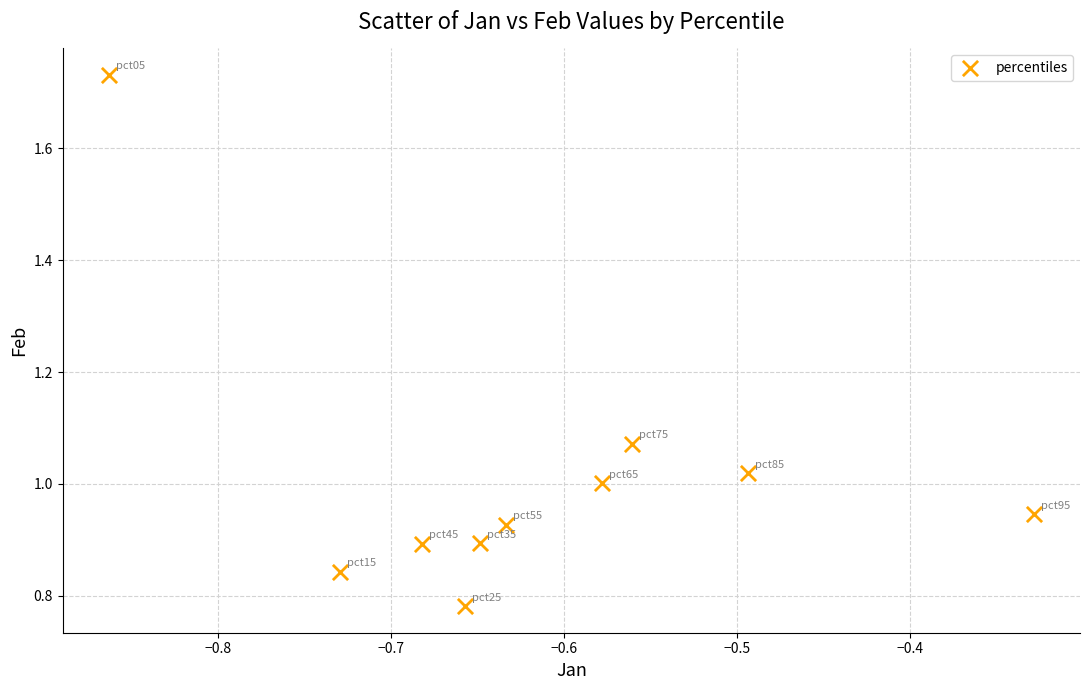

What is the range of X values (max minus min)?

0.5